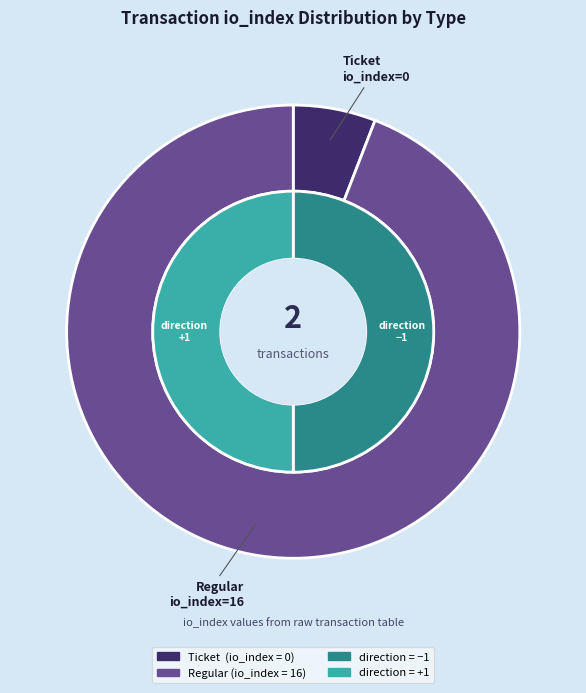

Which category accounts for the majority?

Regular (io_index=16)